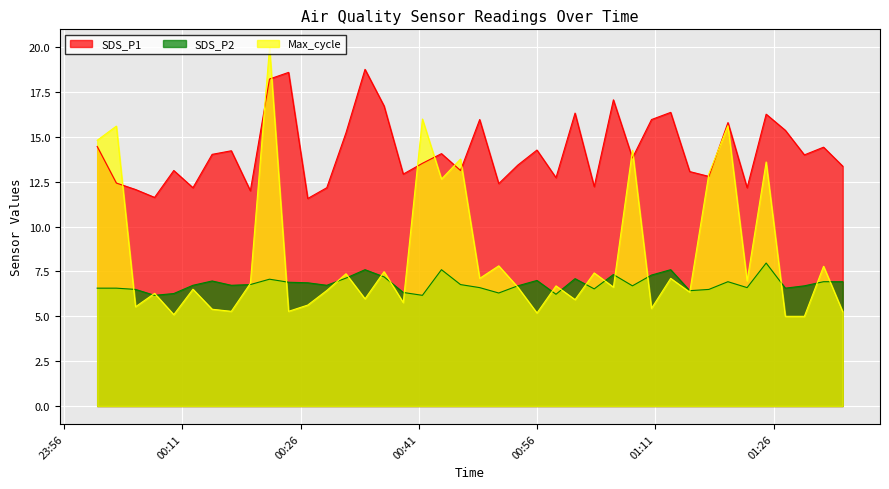

What is the value of the SDS_P2 point at the 11th from the left?

6.9